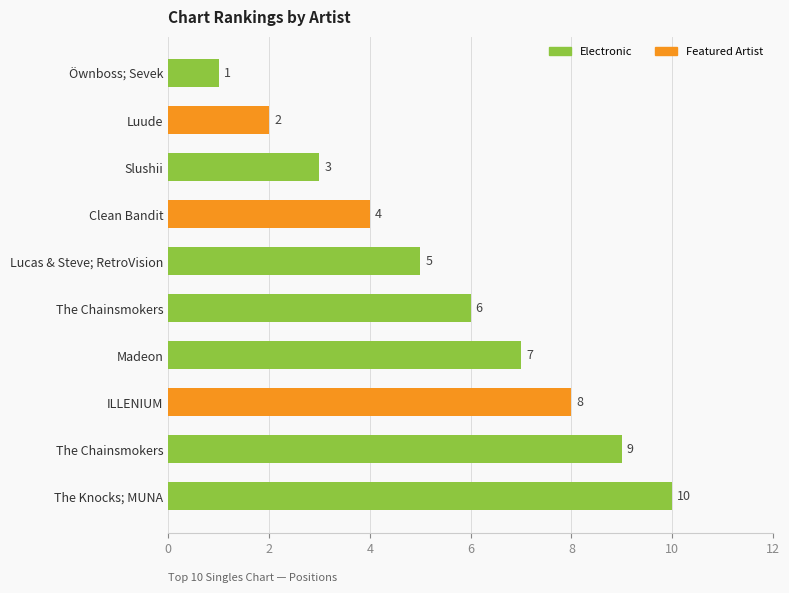

Which category has the lowest value across all series?

Öwnboss; Sevek